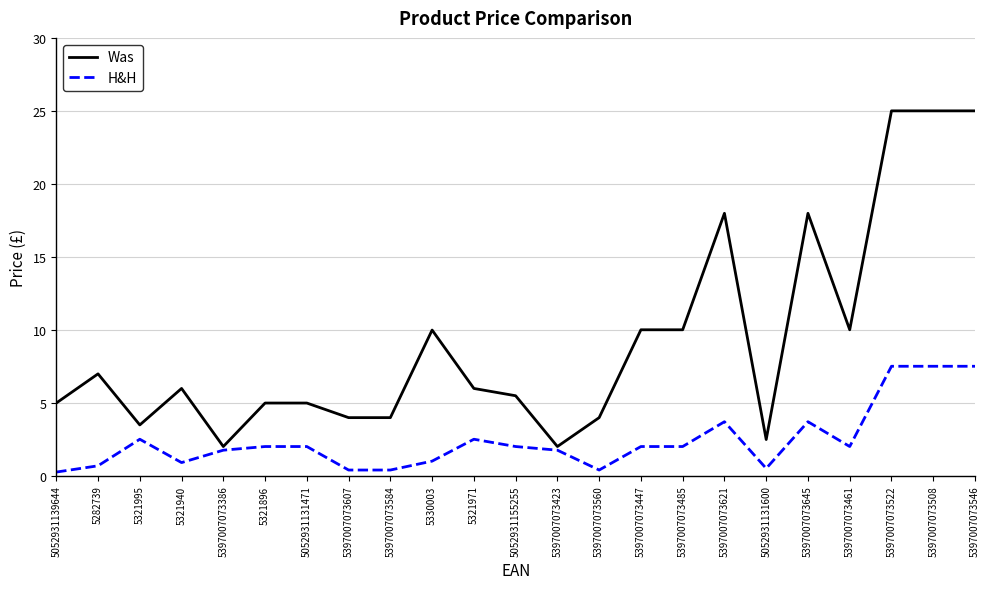

What value does the Was series have at 5397007073560?

4.0